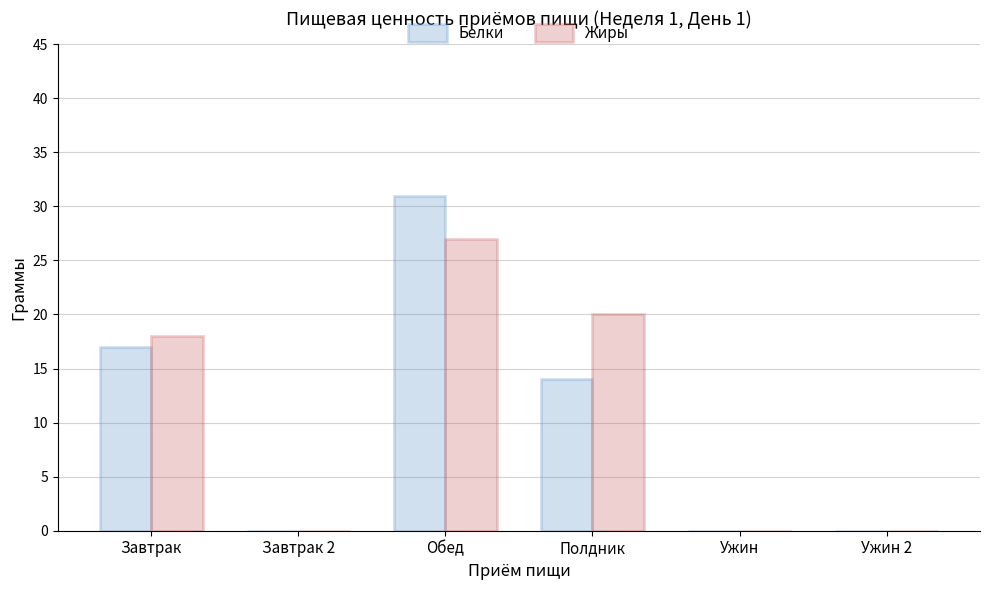

At which category does the chart reach its peak across all series?

Обед